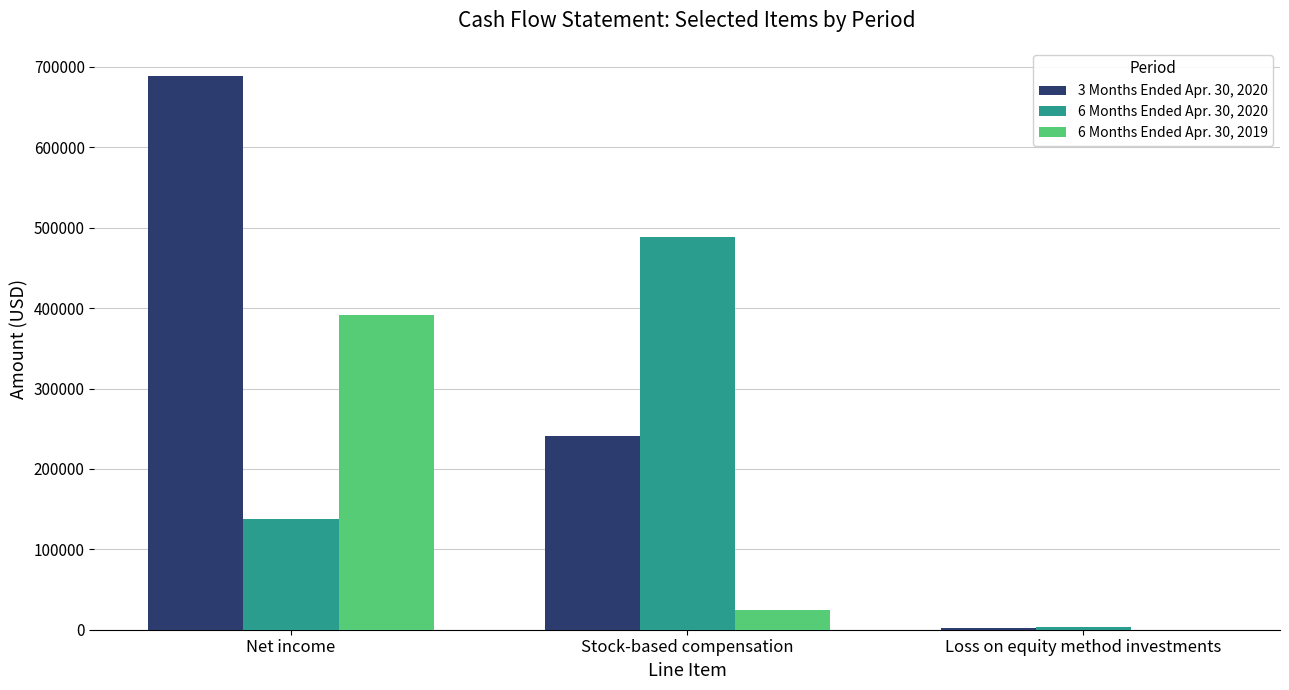

What is the total value across all series at Net income?

1218580